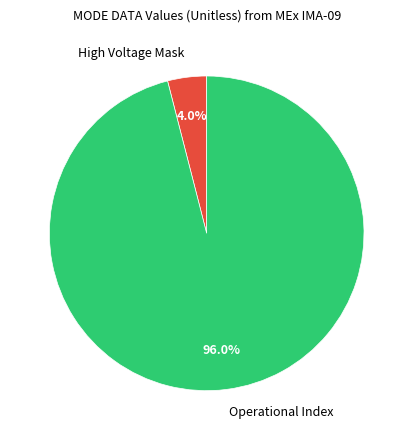

Rank the categories by value from highest to lowest.

Operational Index, High Voltage Mask